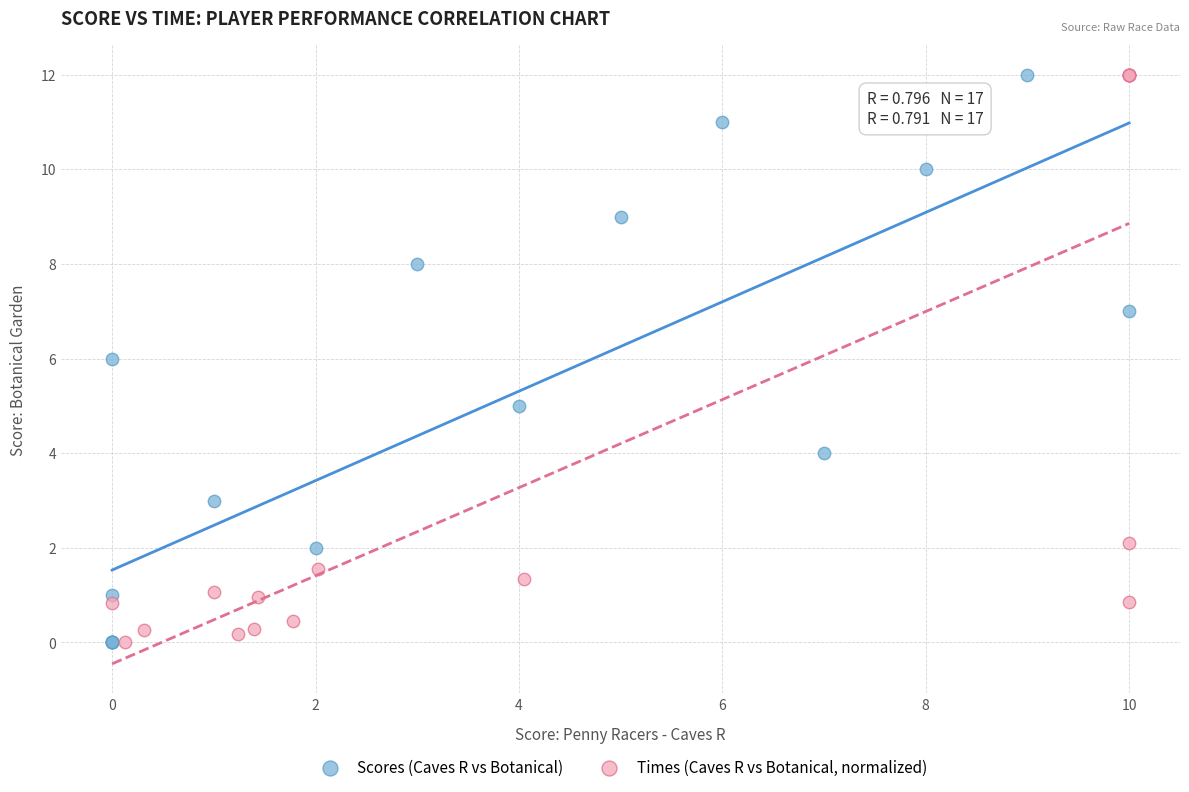

What are all the series names shown in the legend?

Scores (Caves R vs Botanical), Times (Caves R vs Botanical, normalized)